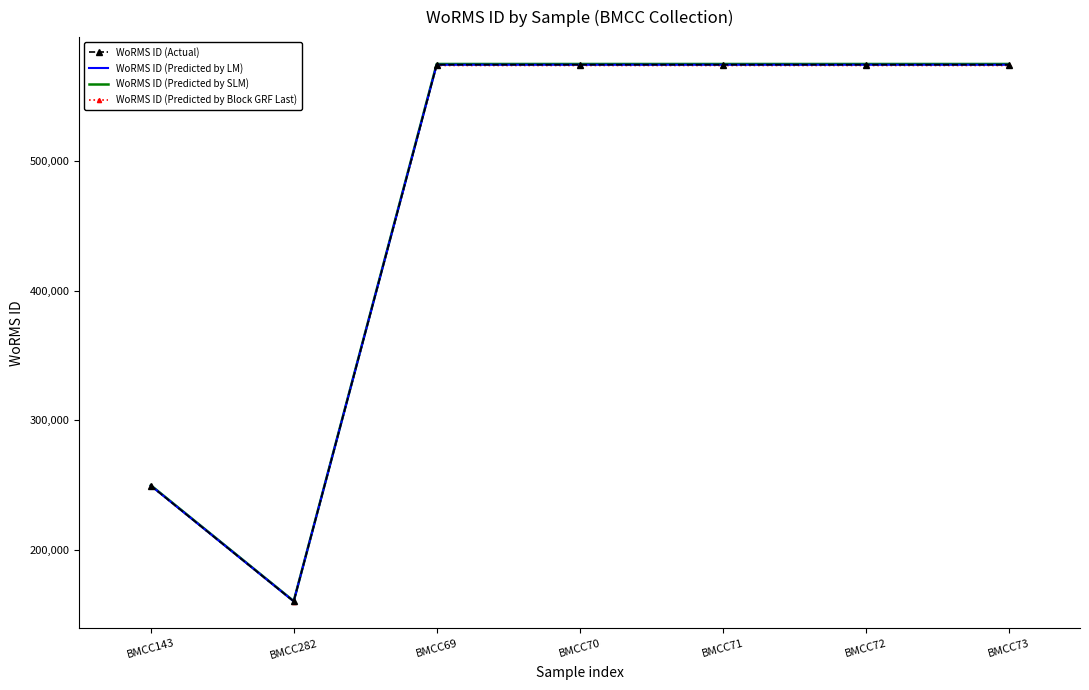

What is the sum of all WoRMS ID (Predicted by SLM) values?

3283349.1